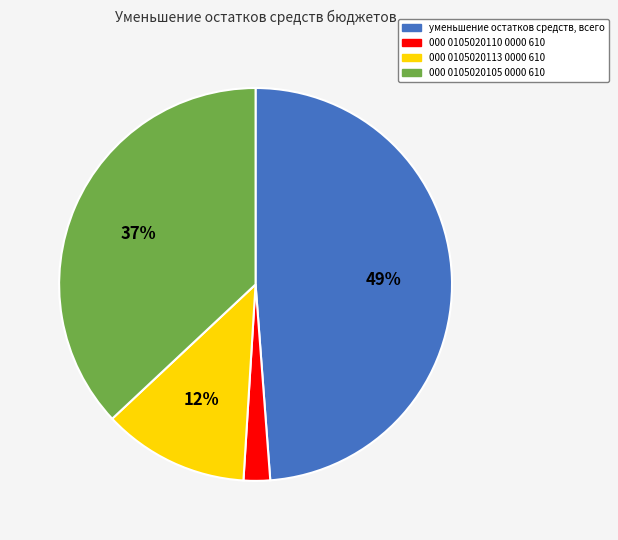

To the nearest percent, what is the difference between the largest and smallest slice percentages?

47%